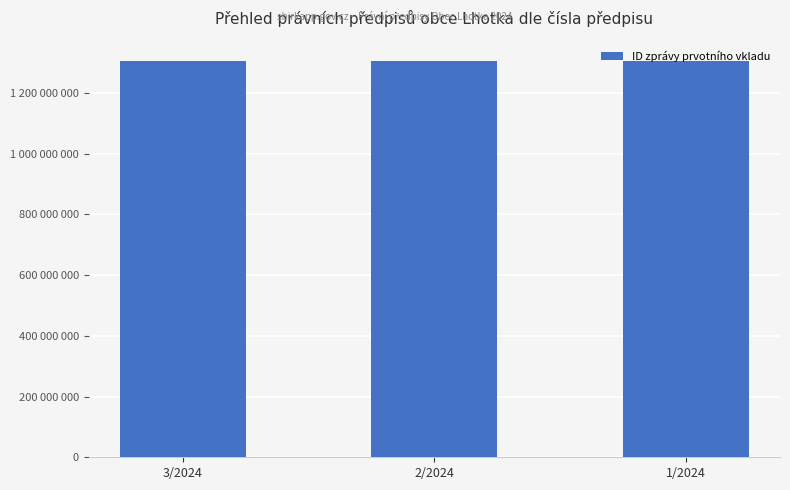

Does the chart contain any negative values?

No